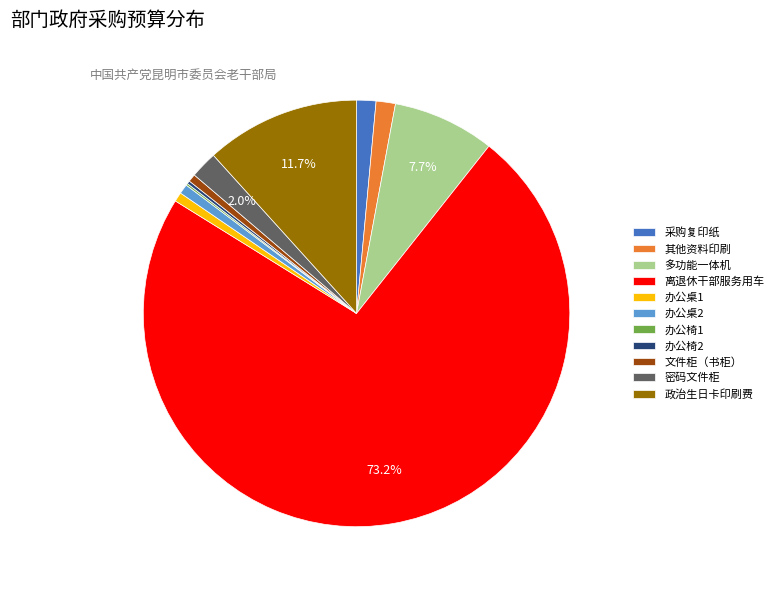

Does 办公桌2 represent more than half of the total?

No